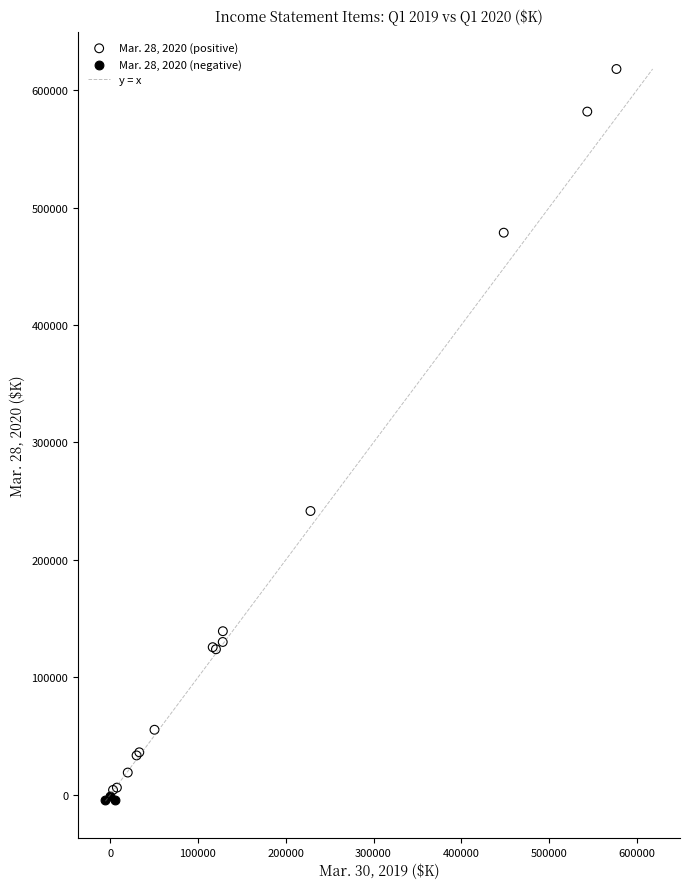

Which series contains the highest Y value?

Mar. 28, 2020 (positive)